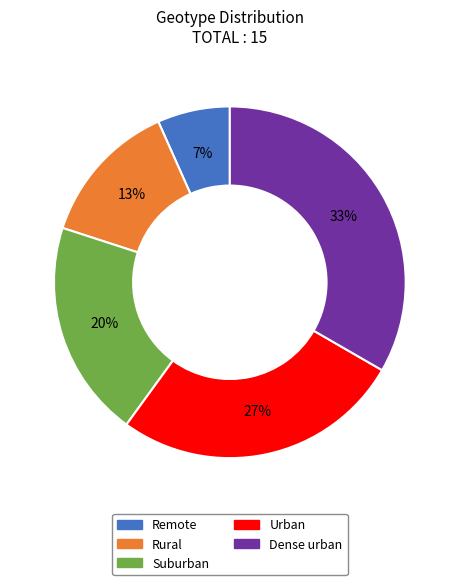

To the nearest percent, what is the average slice percentage?

20%